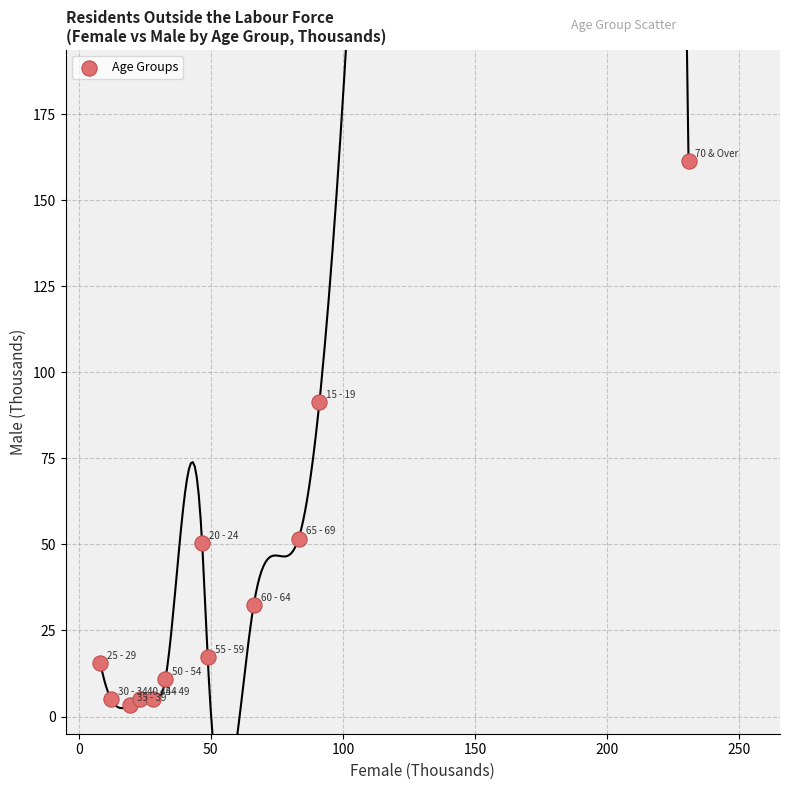

What Y value in the scatter plot is closest to 82?

91.4